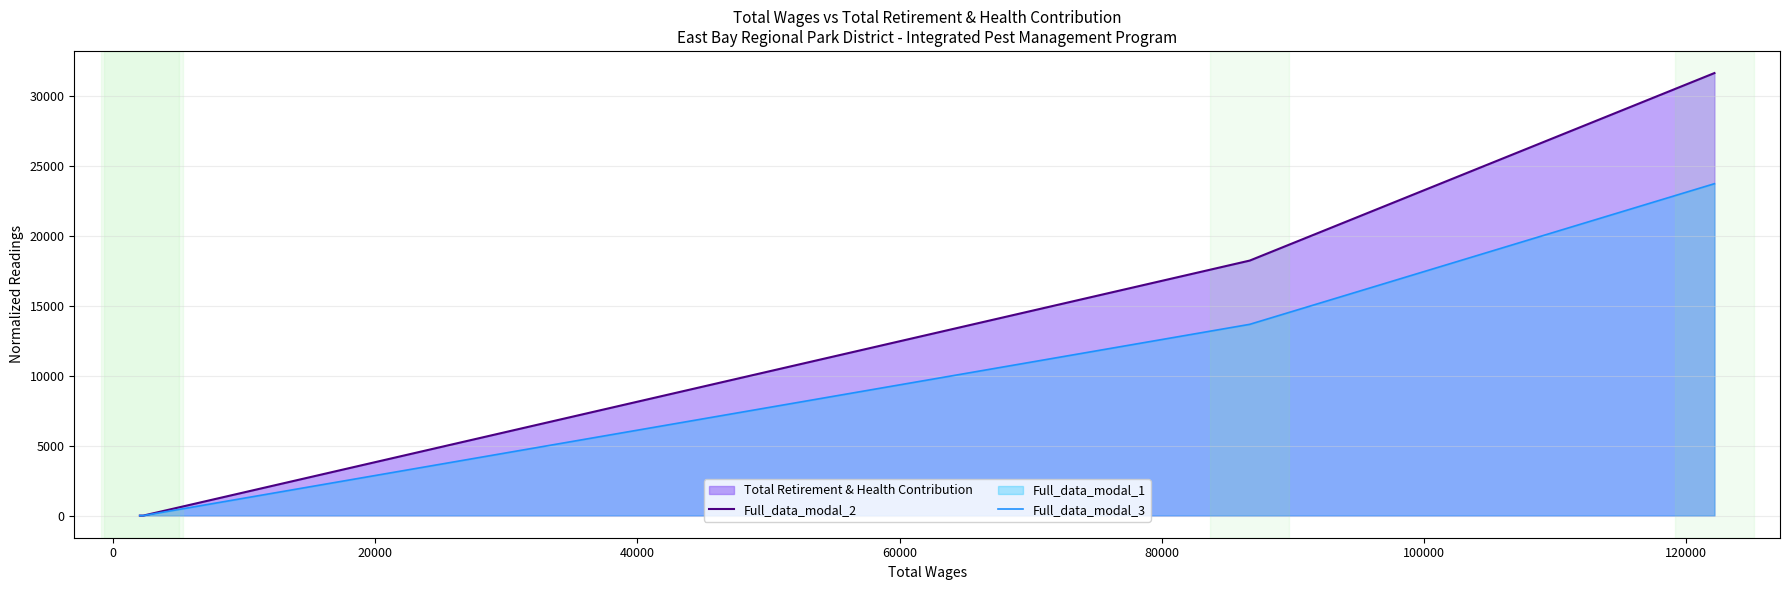

True or false: Full_data_modal_3 has more than 0 points higher than both neighbors.

False